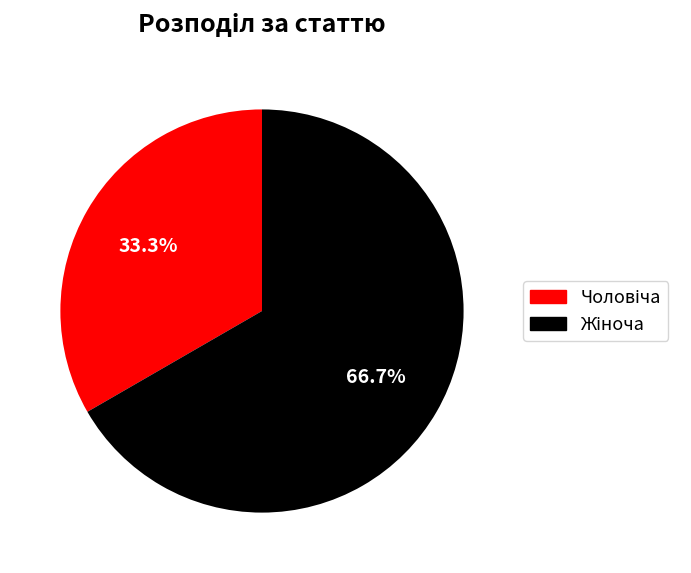

Is there any slice that represents more than half of the pie?

Yes